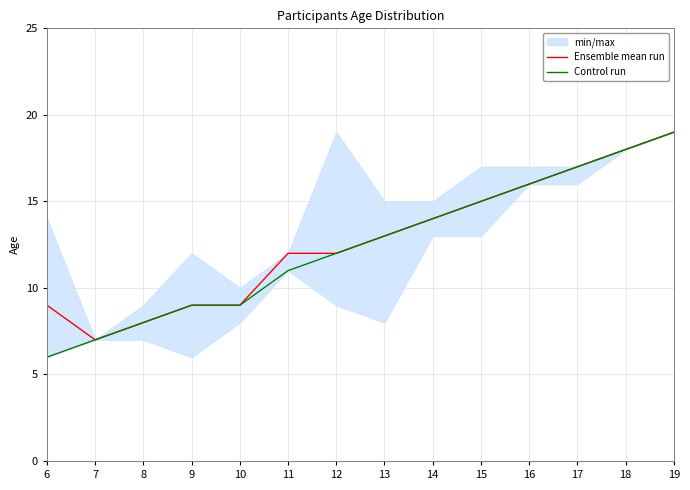

Is it true that Control run equals 29 at 18?

False